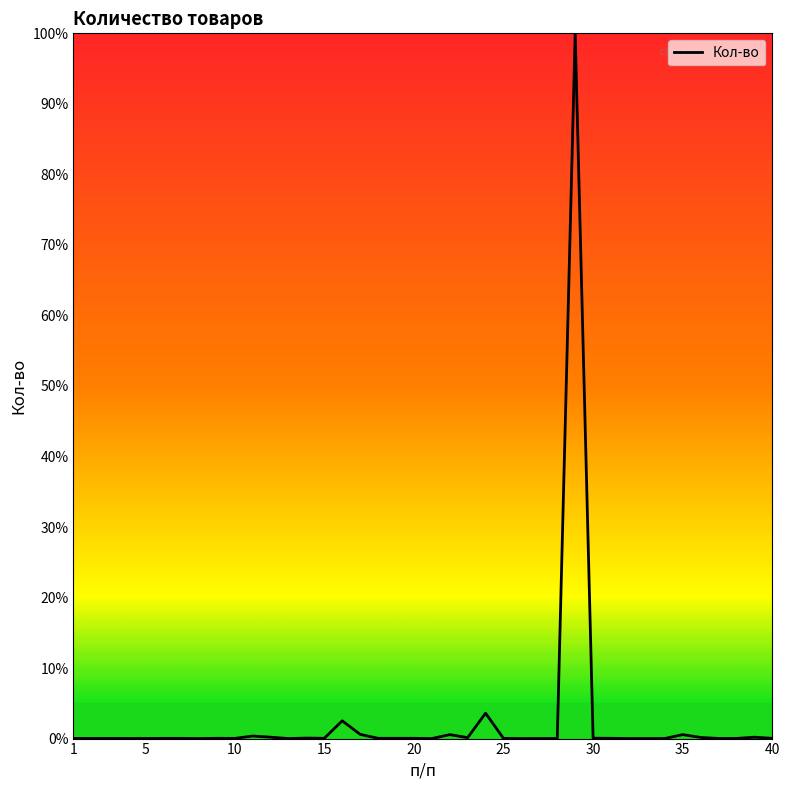

How many series are shown in this chart?

1